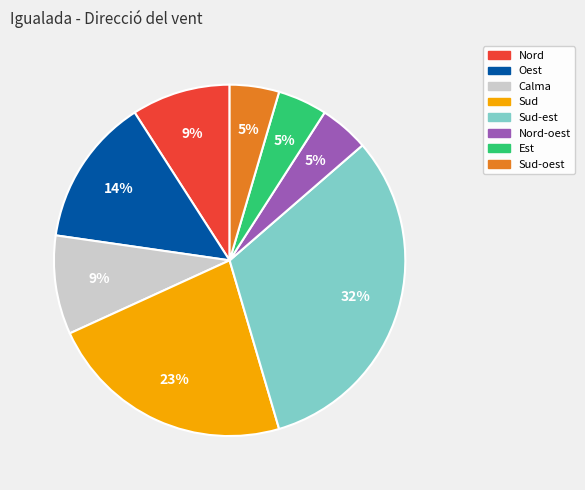

To the nearest percent, what is the average slice percentage?

12%